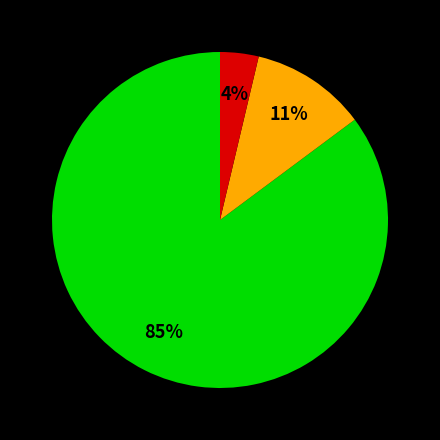

Does any single category account for the majority?

Yes